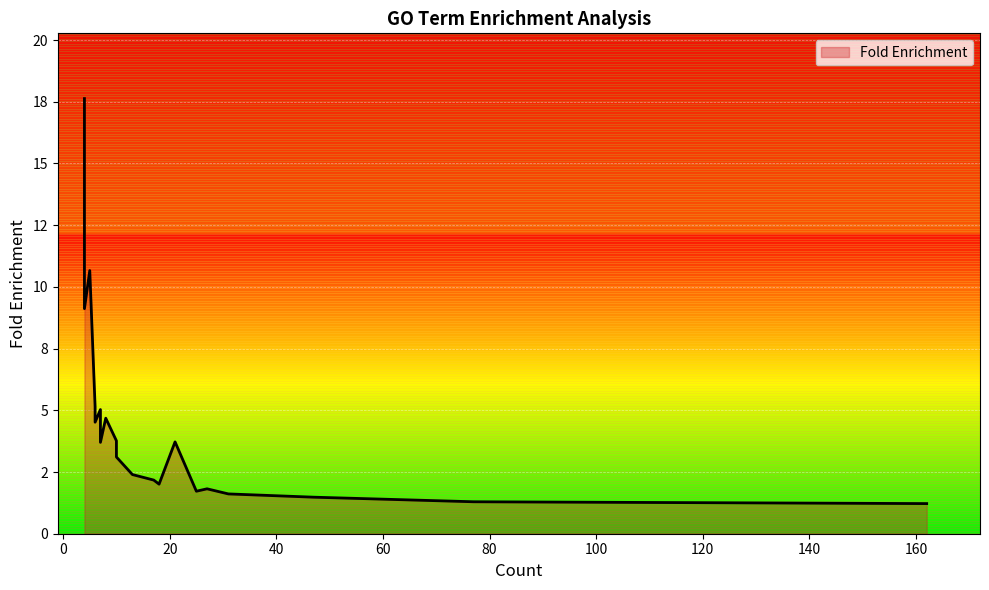

Which category has the highest value across all series?

4